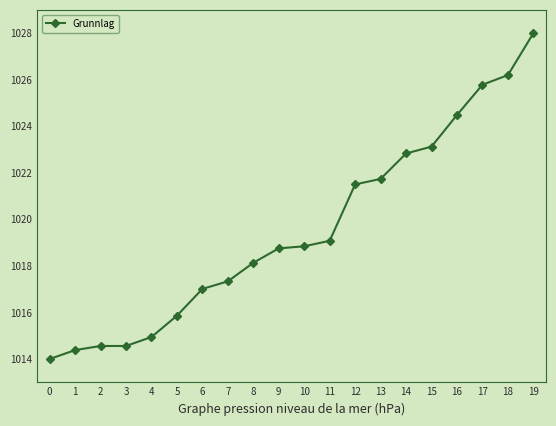

What is the value of the 7th point from the left?

1017.0